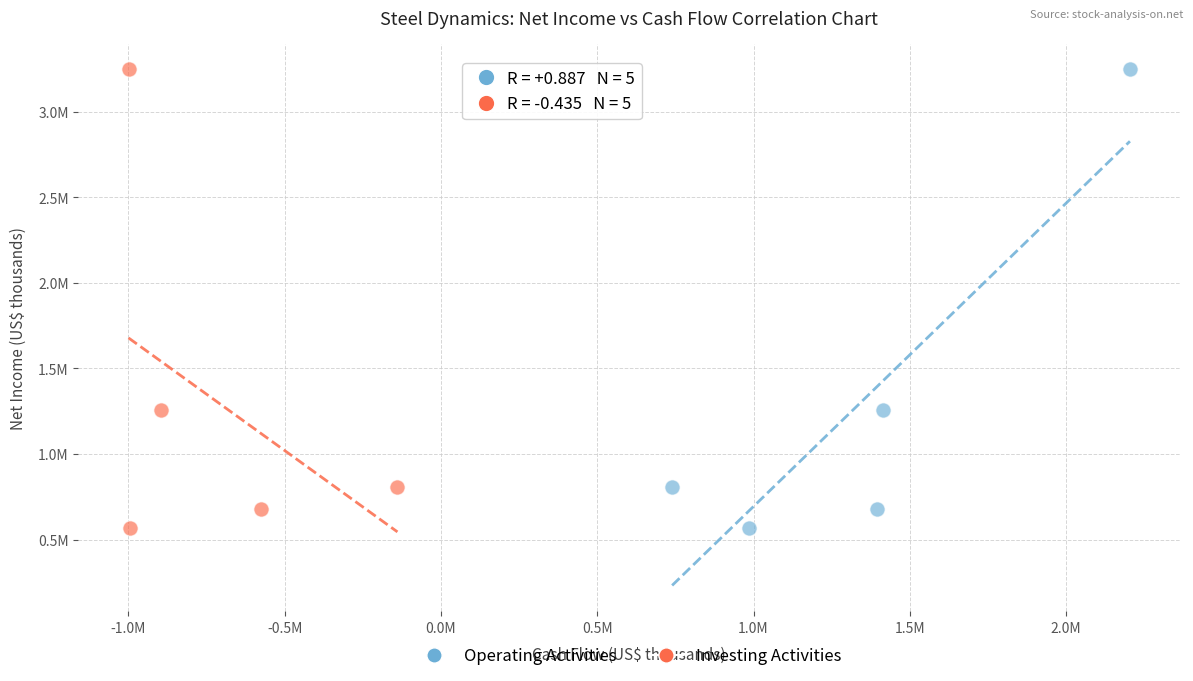

What are all the series names shown in the legend?

Operating Activities, Investing Activities